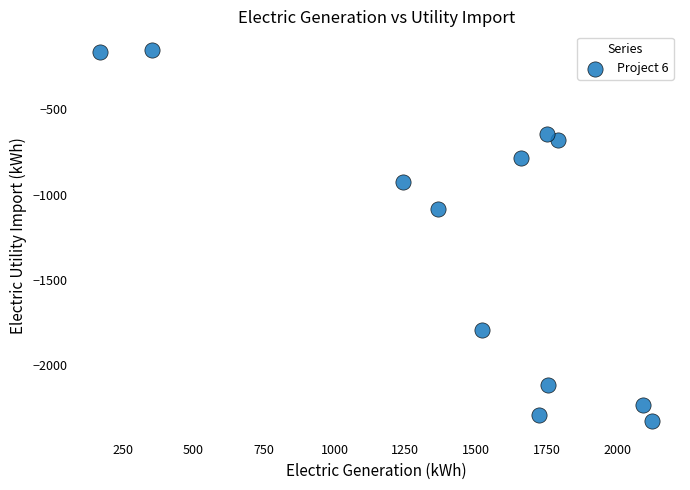

What is the range of X values (max minus min)?

1953.3